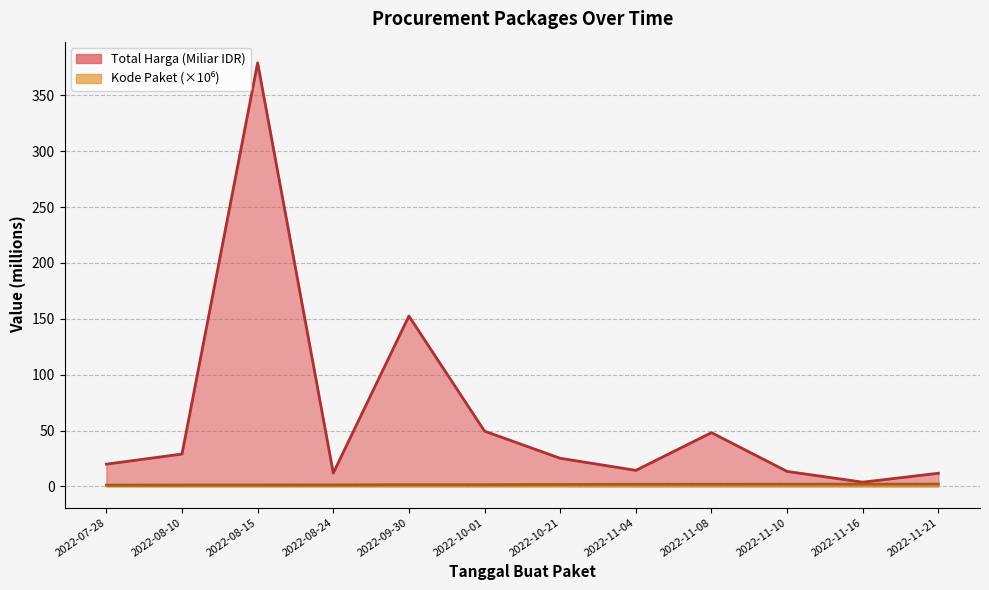

At how many categories does at least one series exceed 163?

1